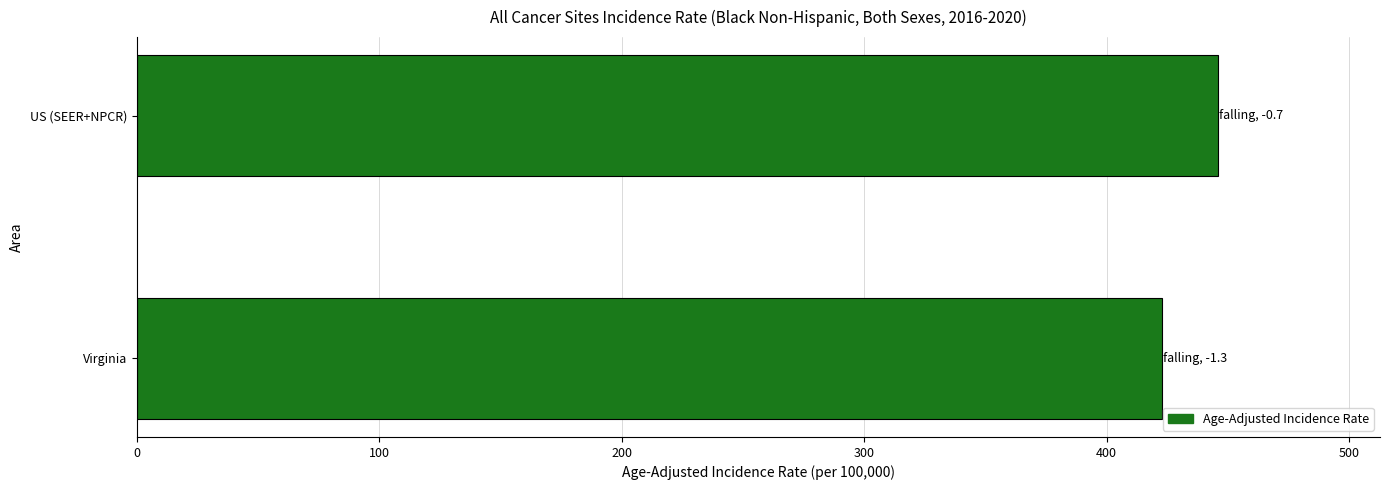

What is the sum of the values at US (SEER+NPCR) and Virginia?

868.8